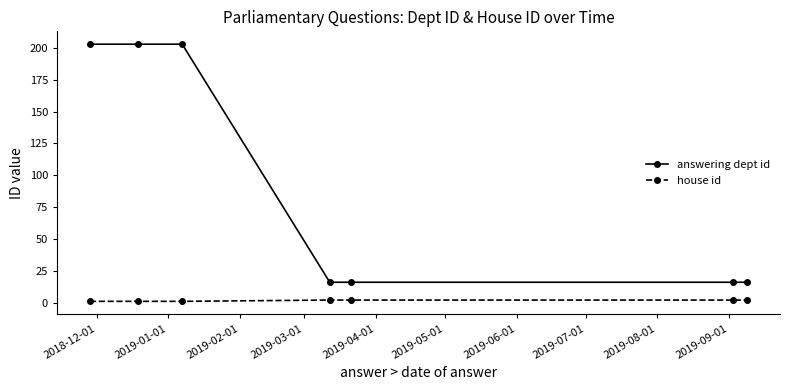

List the series in order of their overall mean, lowest first.

house id, answering dept id